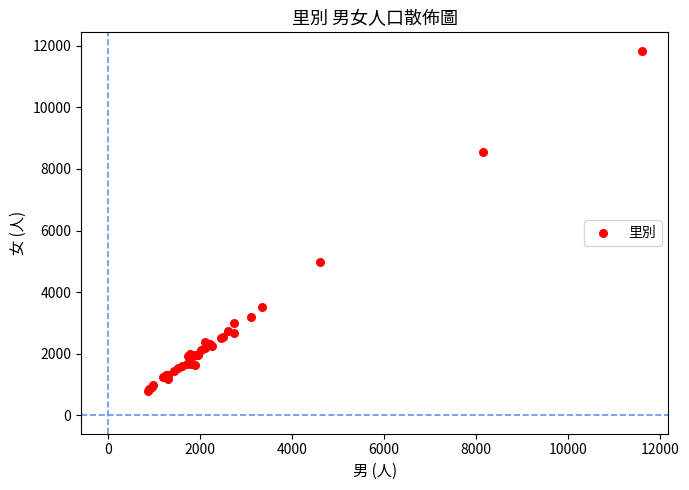

What Y value in the scatter plot is closest to 6319?

4967